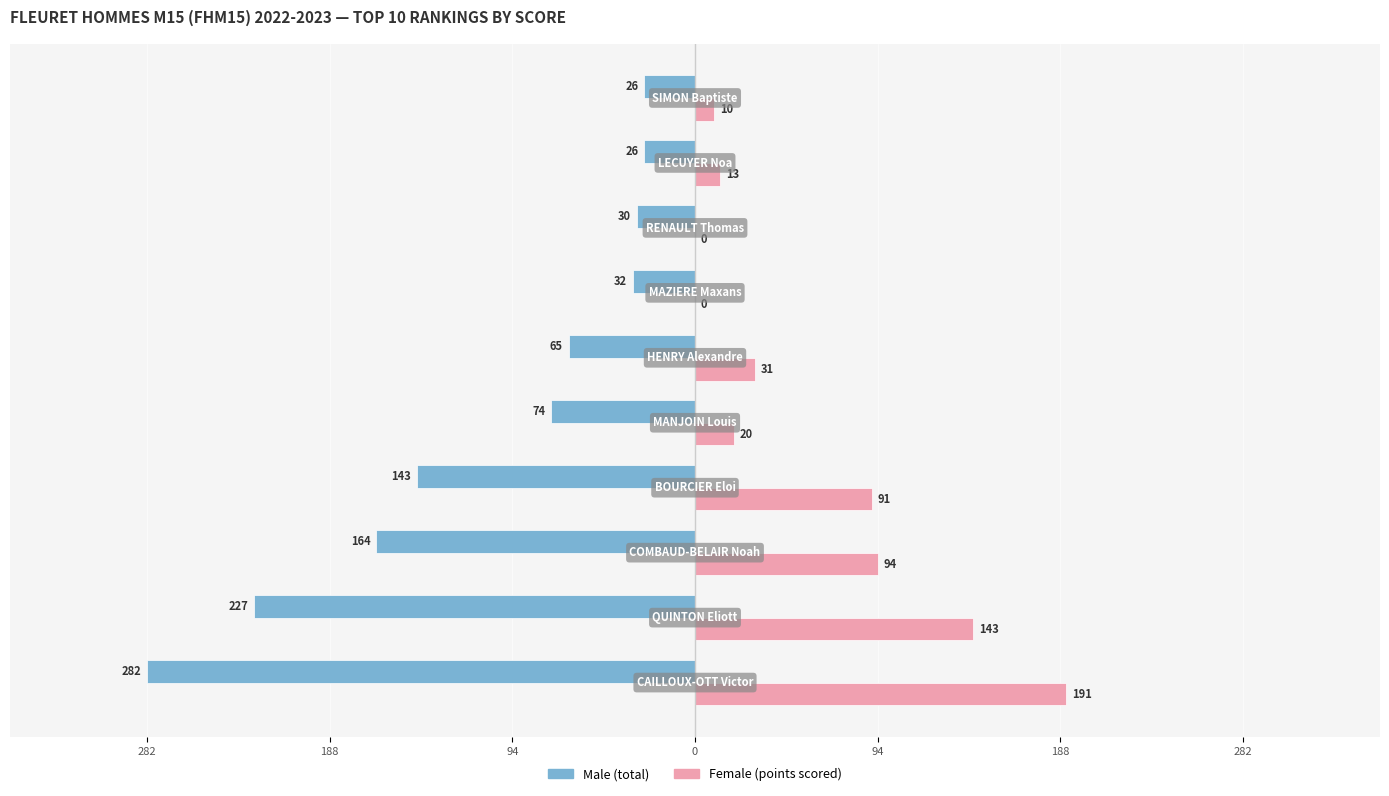

What are all the series names shown in the legend?

Male (total), Female (points scored)